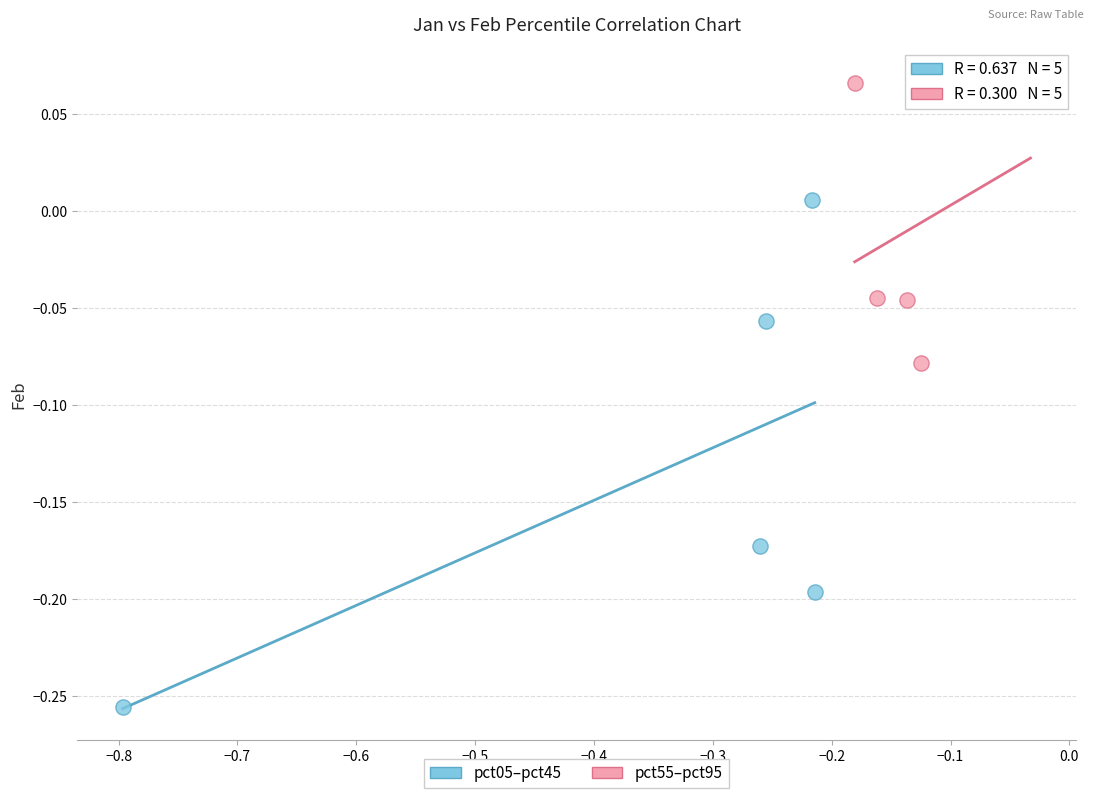

What are all the series names shown in the legend?

pct05–pct45, pct55–pct95